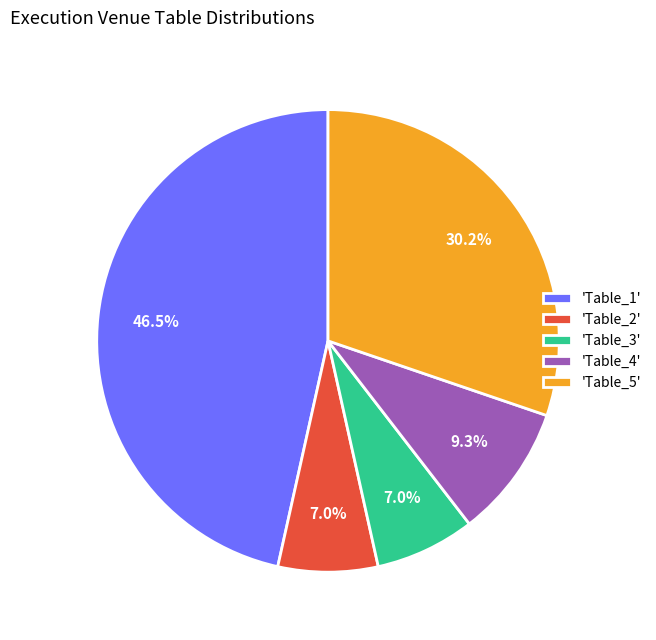

Which has a higher value, 'Table_5' or 'Table_4'?

'Table_5'